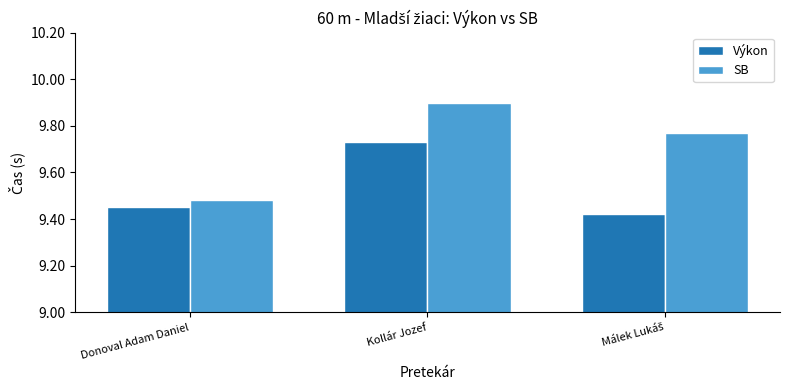

True or false: SB has a value of 6.8 at Kollár Jozef.

False